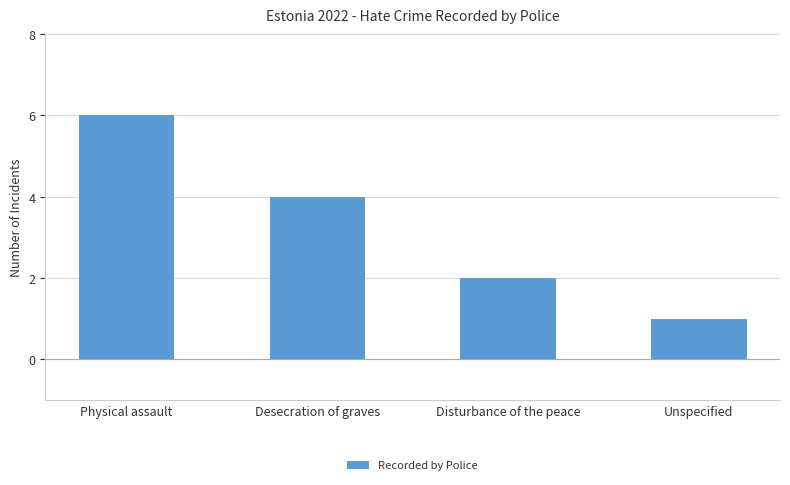

Is it true that the value at Desecration of graves is 2?

False